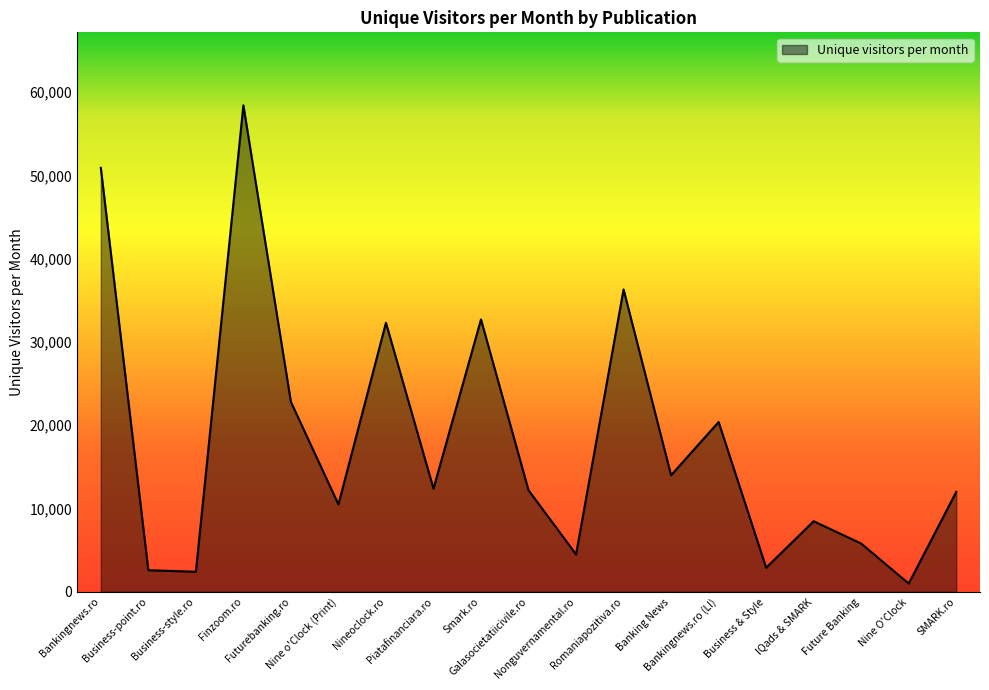

What is the maximum value shown in the chart?

58400